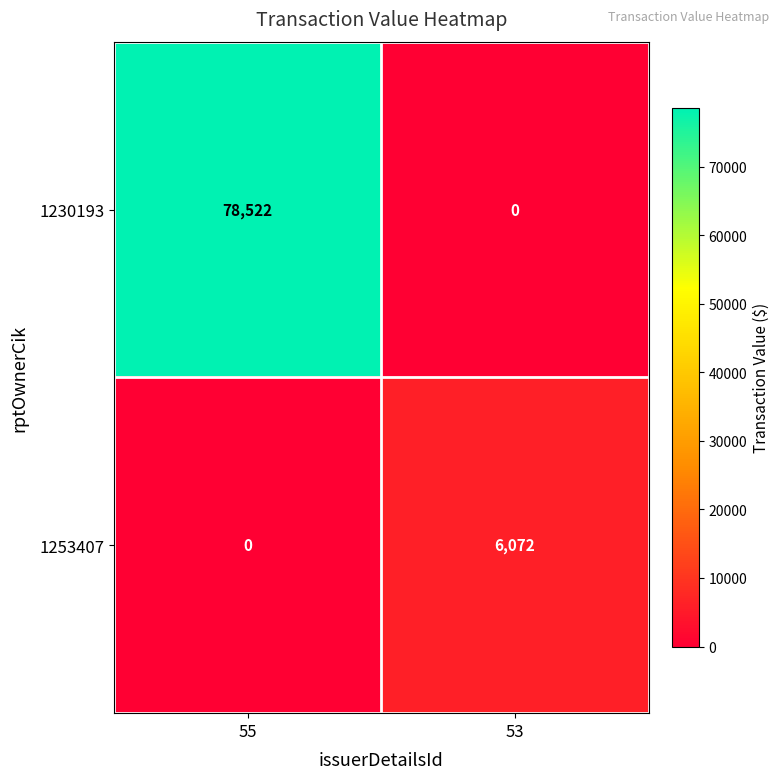

Which label corresponds to the largest value in the chart?

55